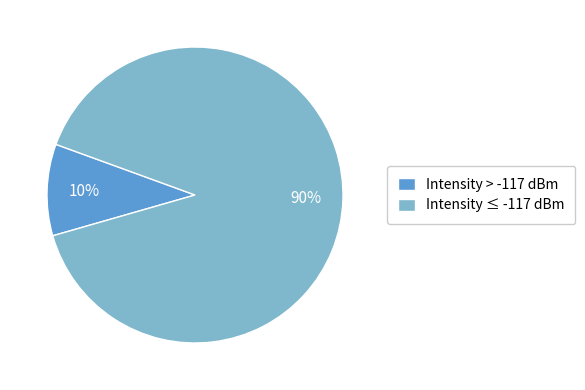

Is there any slice that represents more than half of the pie?

Yes